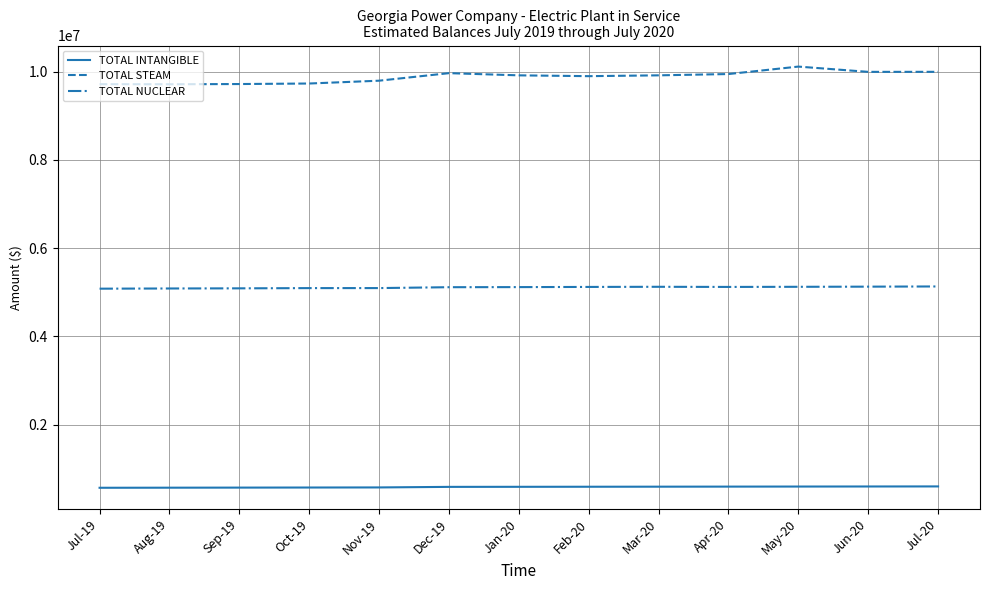

At Dec-19, list the series in order from largest to smallest.

TOTAL STEAM, TOTAL NUCLEAR, TOTAL INTANGIBLE